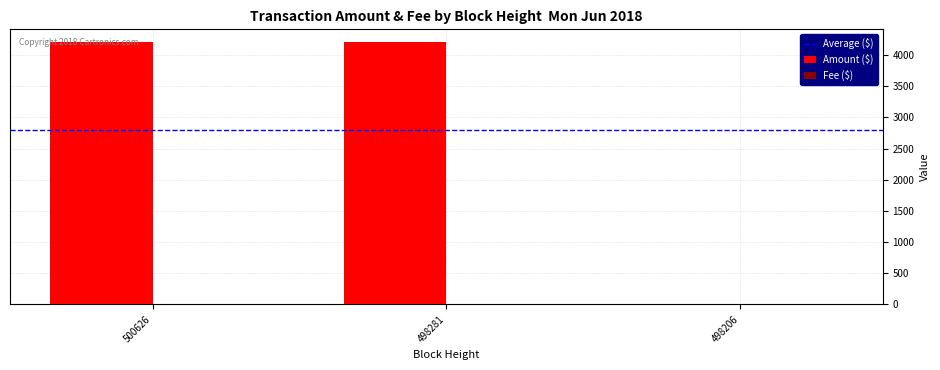

What is the sum of all Amount ($) values?

8401